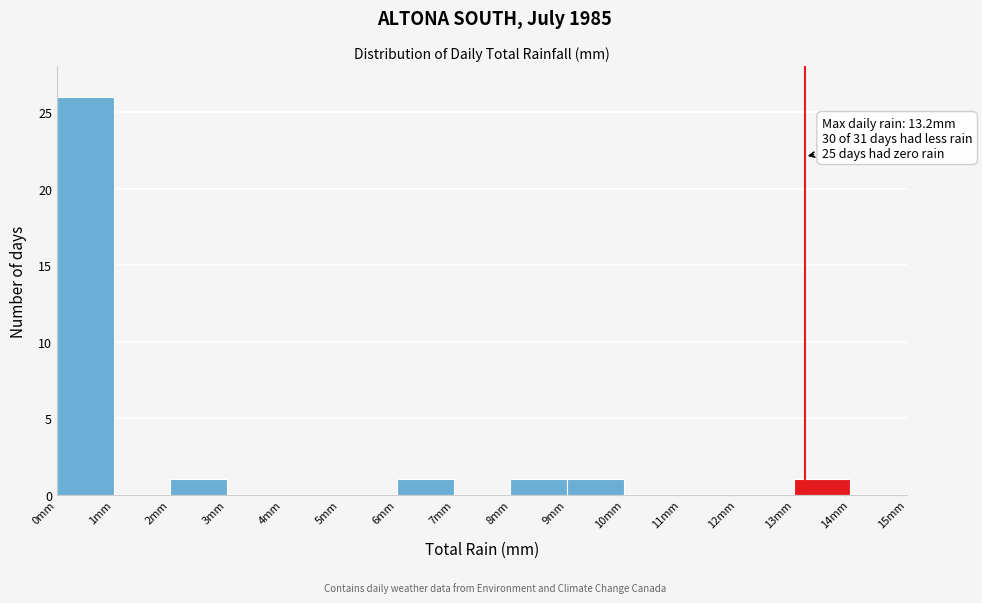

Over which range of the x-axis is the bar tallest?

0 to 1